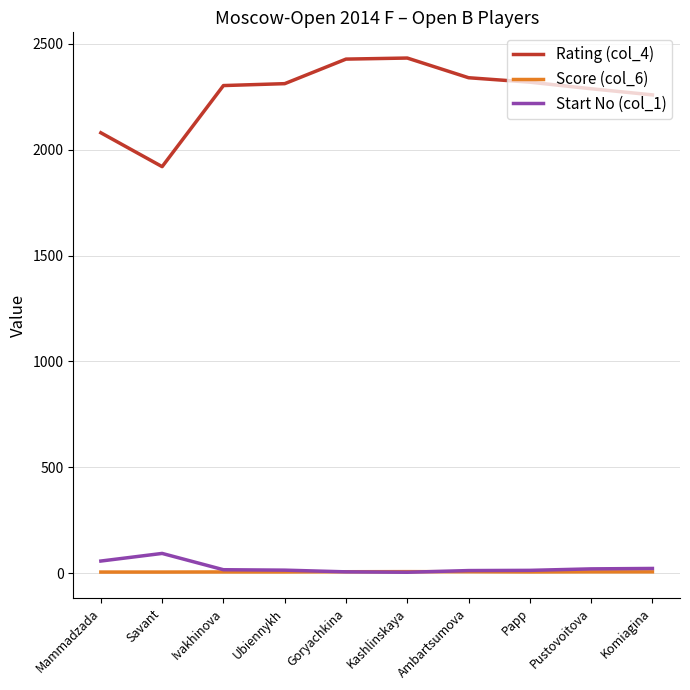

What is the lowest value of the Rating (col_4) series?

1920.0